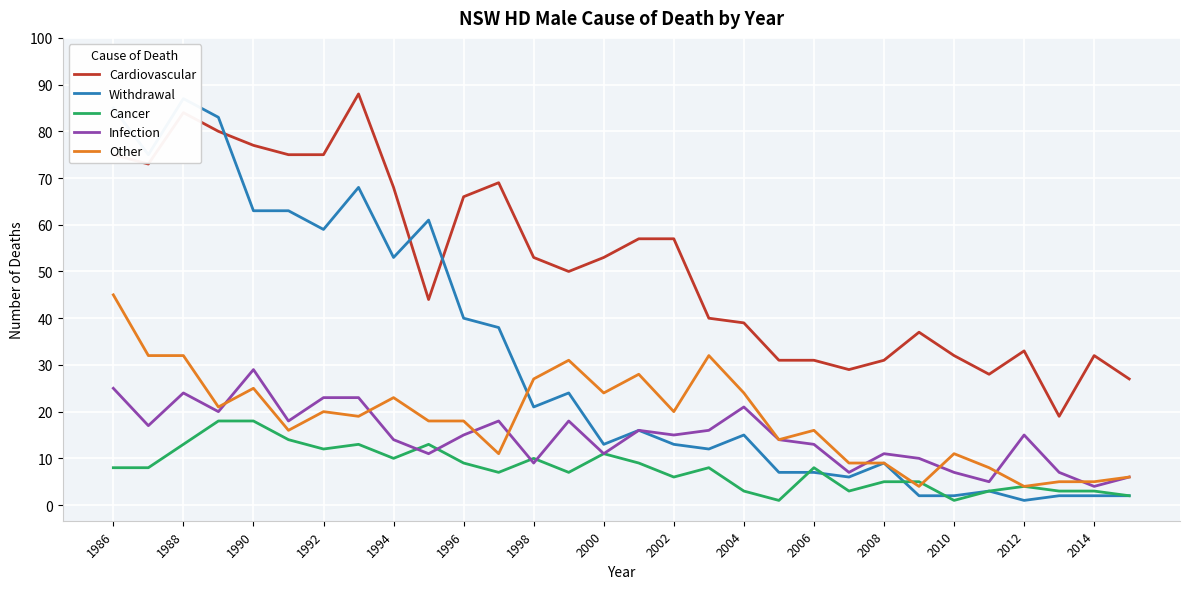

Reading left to right, transcribe all the data shown in this chart.

Cardiovascular: 75	73	84	80	77	75	75	88	68	44	66	69	53	50	53	57	57	40	39	31	31	29	31	37	32	28	33	19	32	27
Withdrawal: 85	75	87	83	63	63	59	68	53	61	40	38	21	24	13	16	13	12	15	7	7	6	9	2	2	3	1	2	2	2
Cancer: 8	8	13	18	18	14	12	13	10	13	9	7	10	7	11	9	6	8	3	1	8	3	5	5	1	3	4	3	3	2
Infection: 25	17	24	20	29	18	23	23	14	11	15	18	9	18	11	16	15	16	21	14	13	7	11	10	7	5	15	7	4	6
Other: 45	32	32	21	25	16	20	19	23	18	18	11	27	31	24	28	20	32	24	14	16	9	9	4	11	8	4	5	5	6